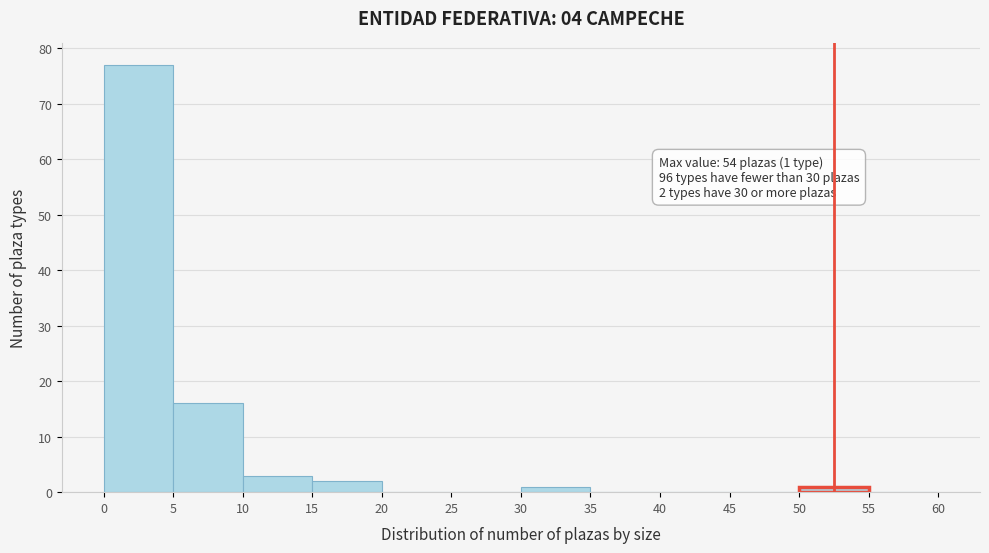

Which range on the x-axis has the tallest bar?

0 to 5